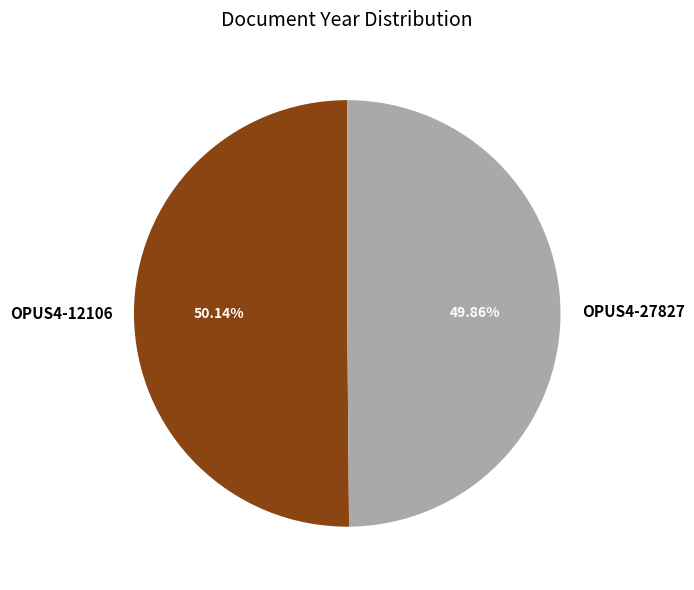

Is there any slice that represents more than half of the pie?

Yes